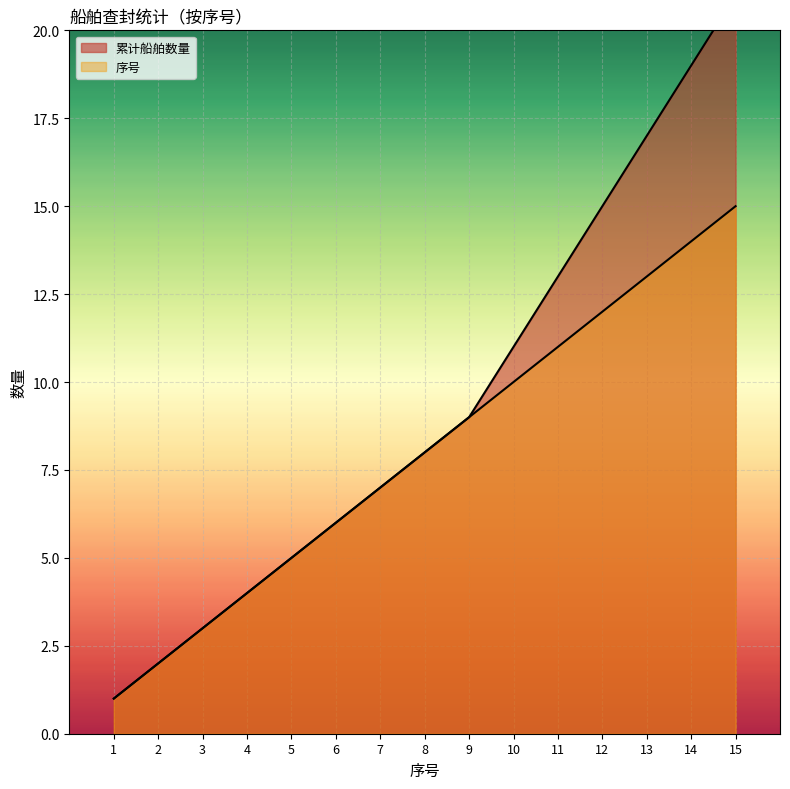

What value does the 船舶数量(cumulative) series have at 14?

19